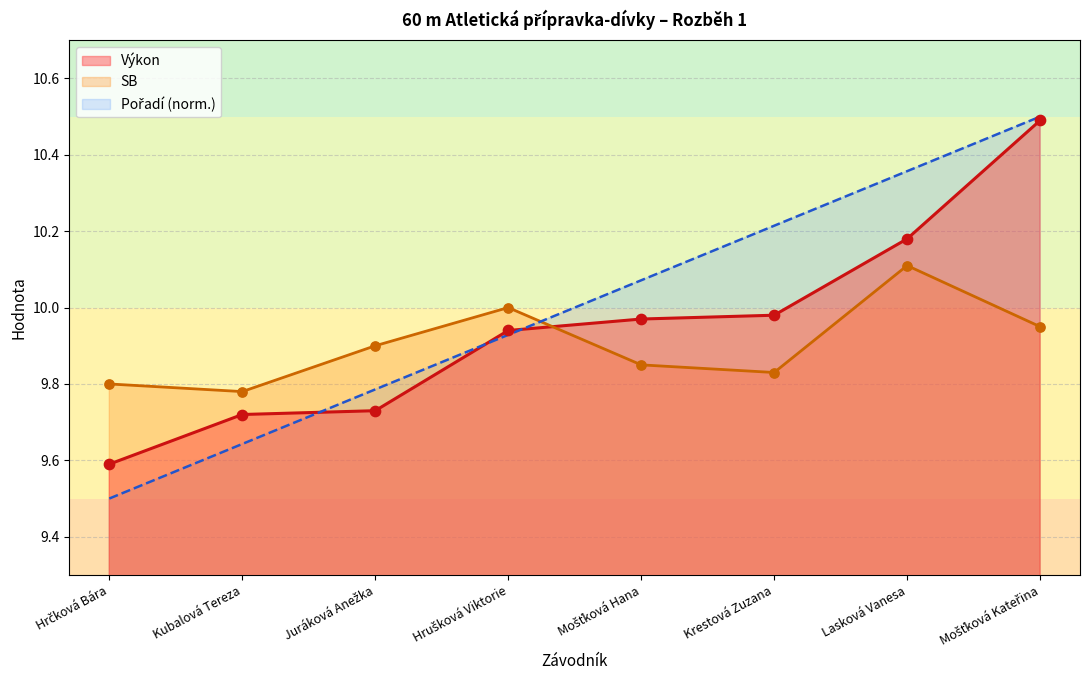

Which series reaches the maximum Y coordinate?

Pořadí